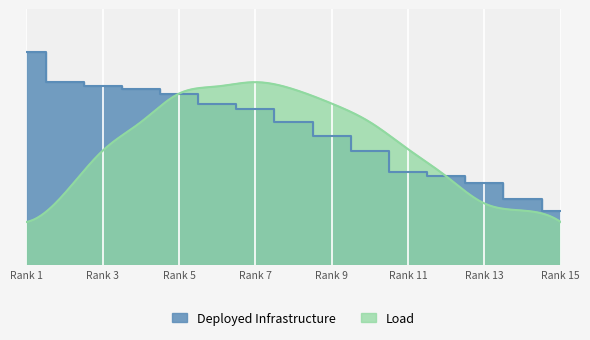

What is the average value?

2264